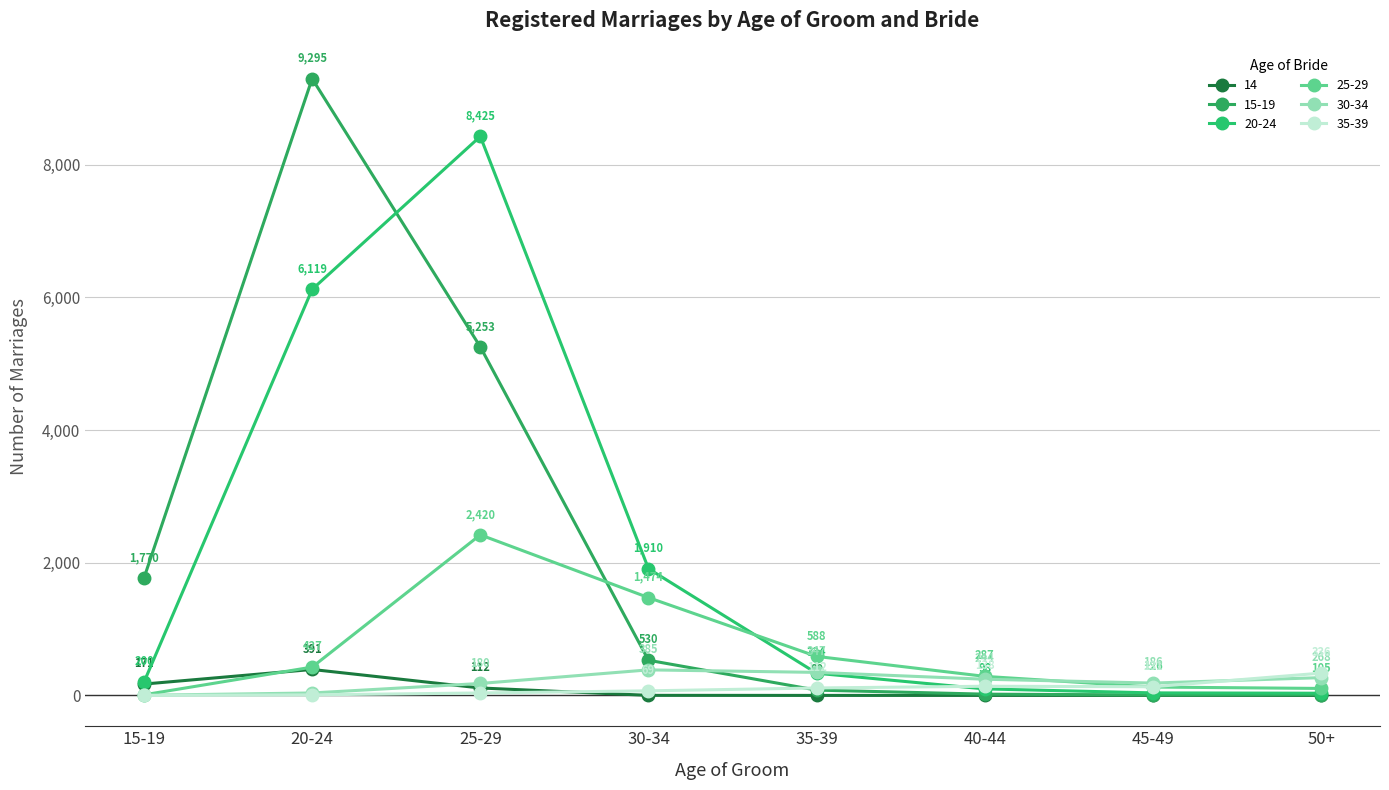

What is the label of the 2nd point from the left?

20-24